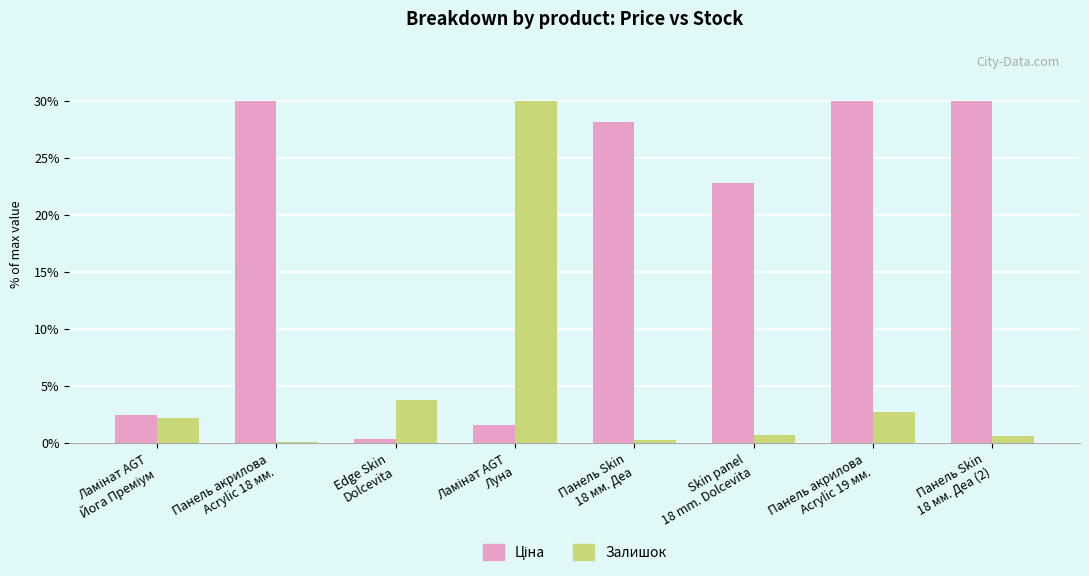

What is the greatest value displayed?

30.0